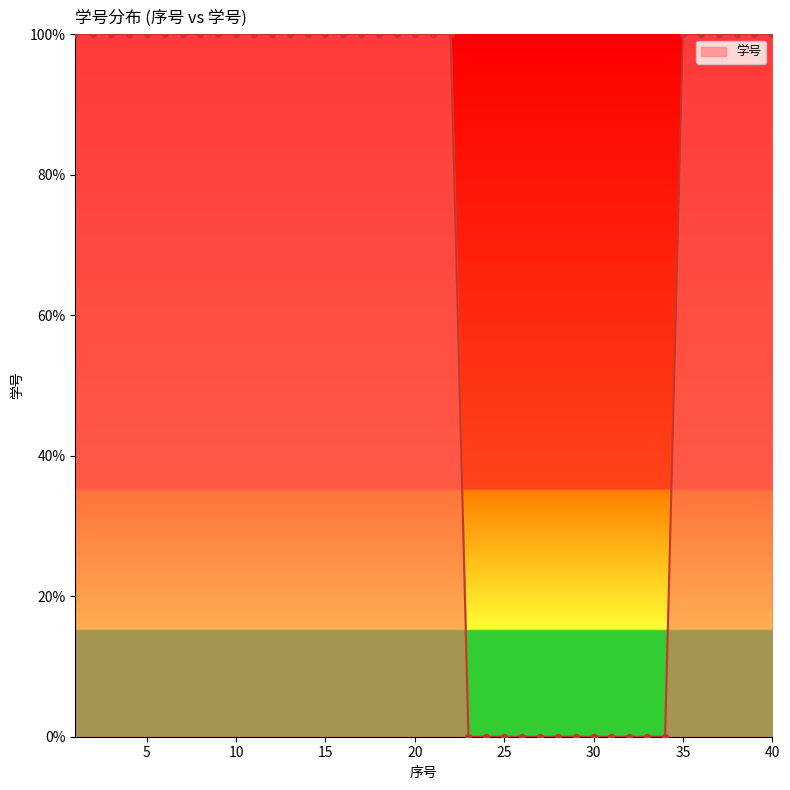

What is the maximum value shown in the chart?

100.0